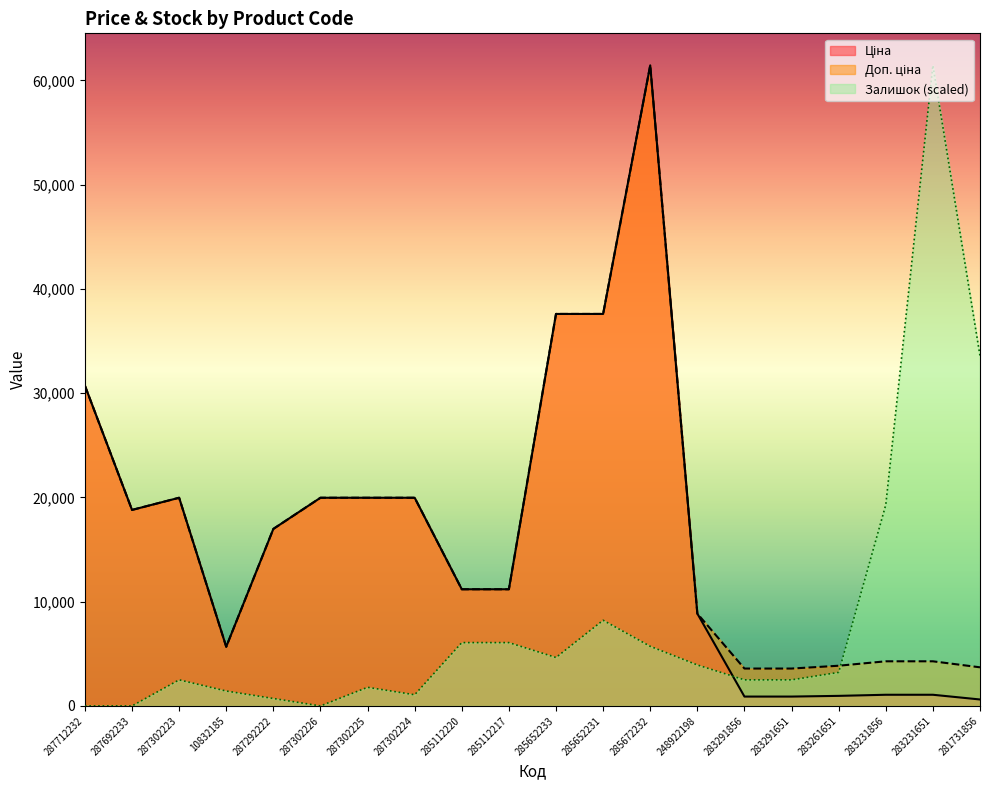

At which label does Залишок first exceed 3214?

285112220